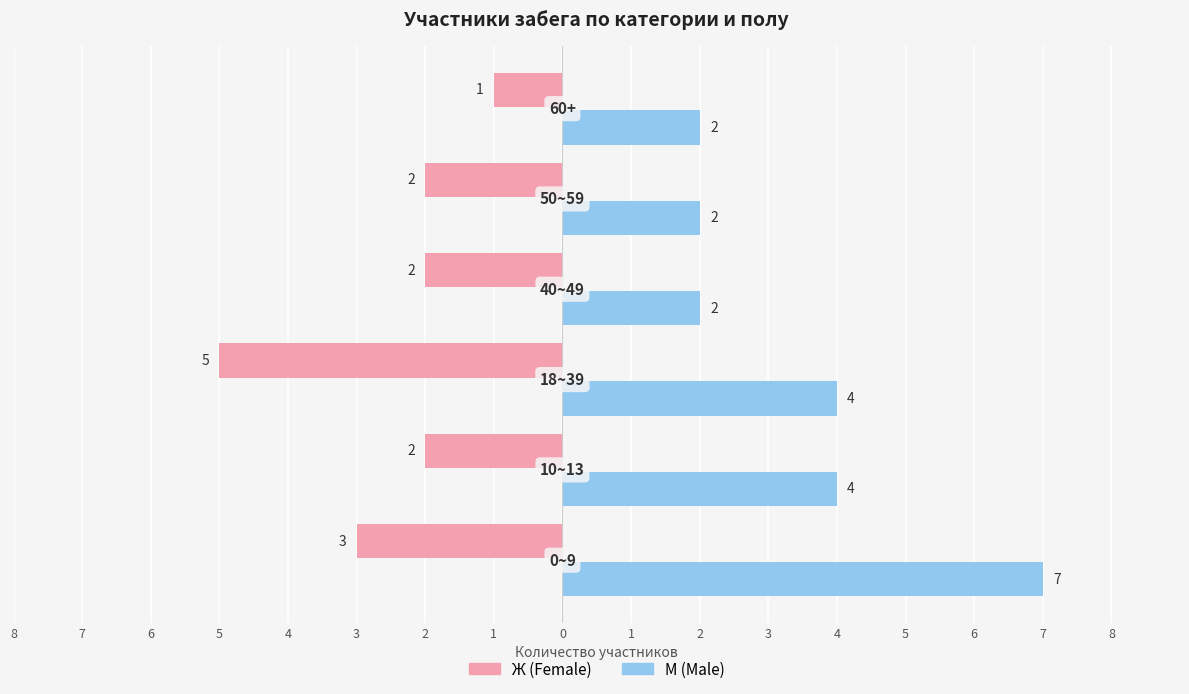

What are all the series names shown in the legend?

Ж (Female), М (Male)